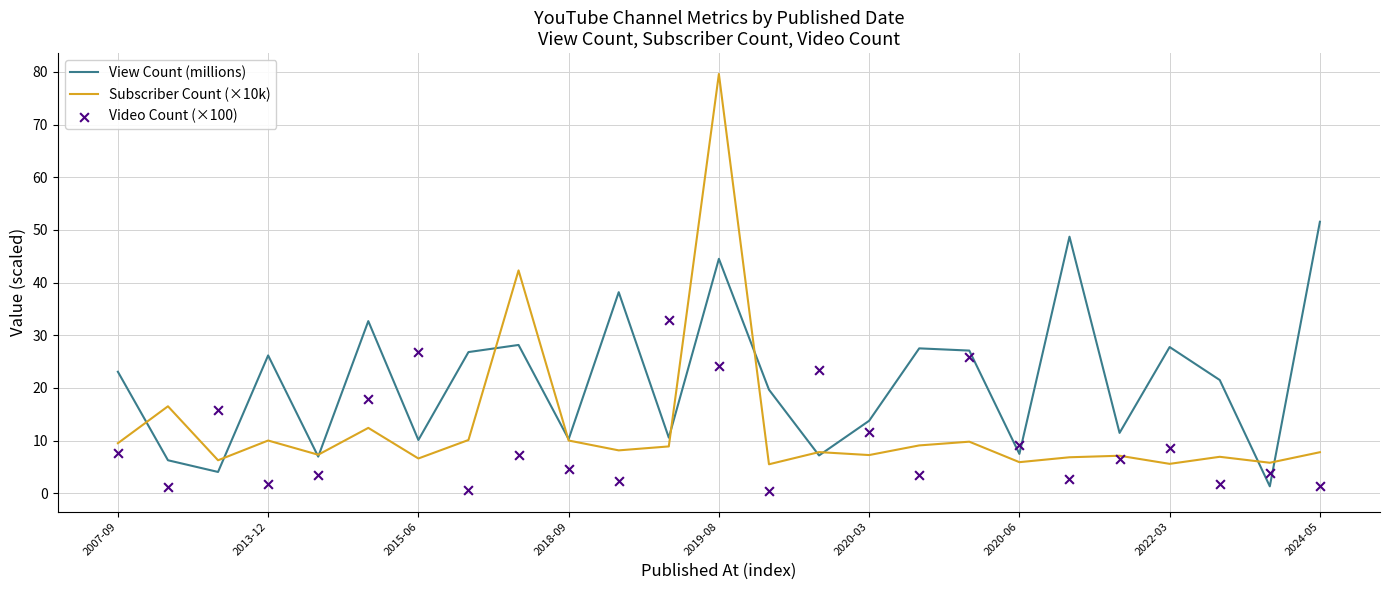

Which series contains the highest Y value?

Subscriber Count (×10k)